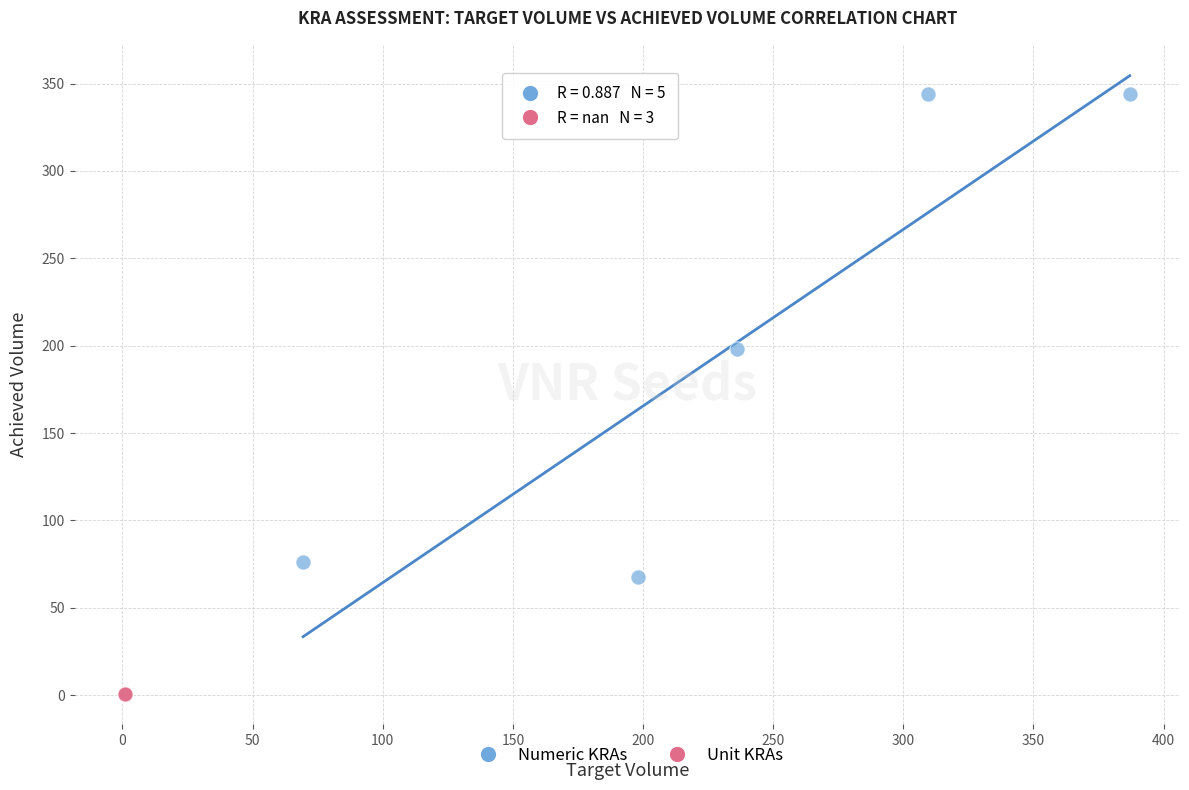

What are all the series names shown in the legend?

Numeric KRAs, Unit KRAs